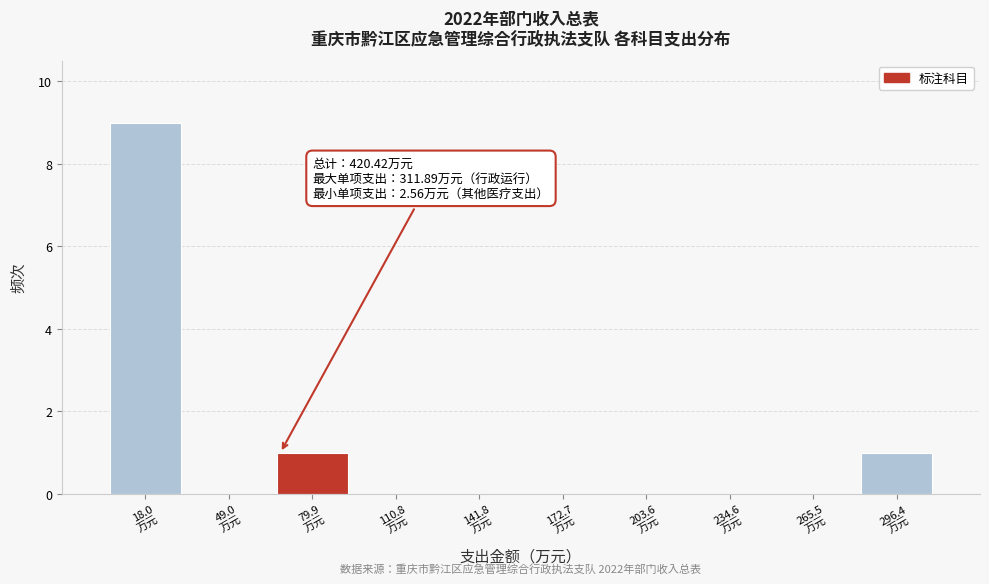

Over which range of the x-axis is the bar tallest?

5 to 35